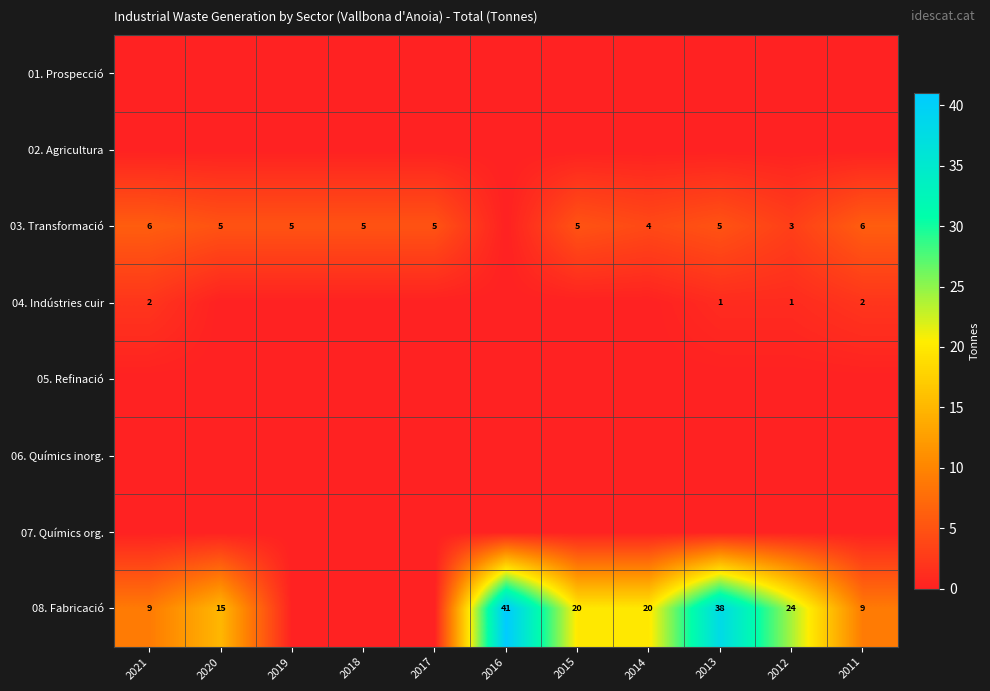

The 08. Fabricació series shows 15 at 2020. True or false?

True